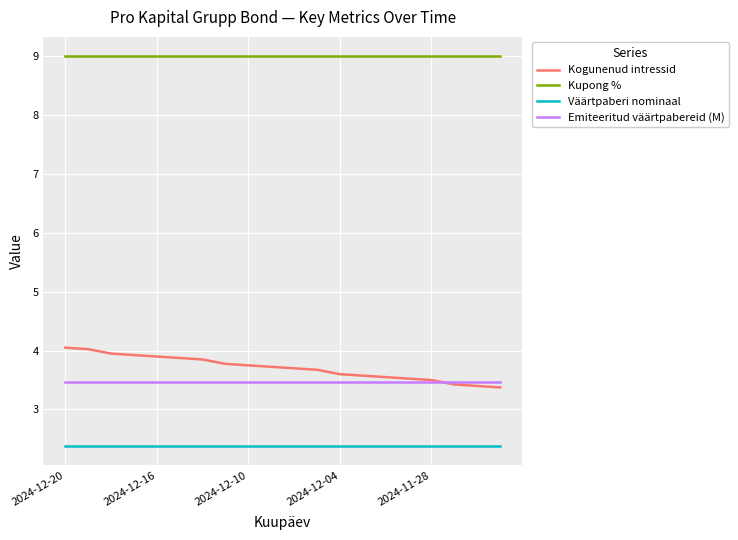

Which series has the largest total across all categories?

Kupong %